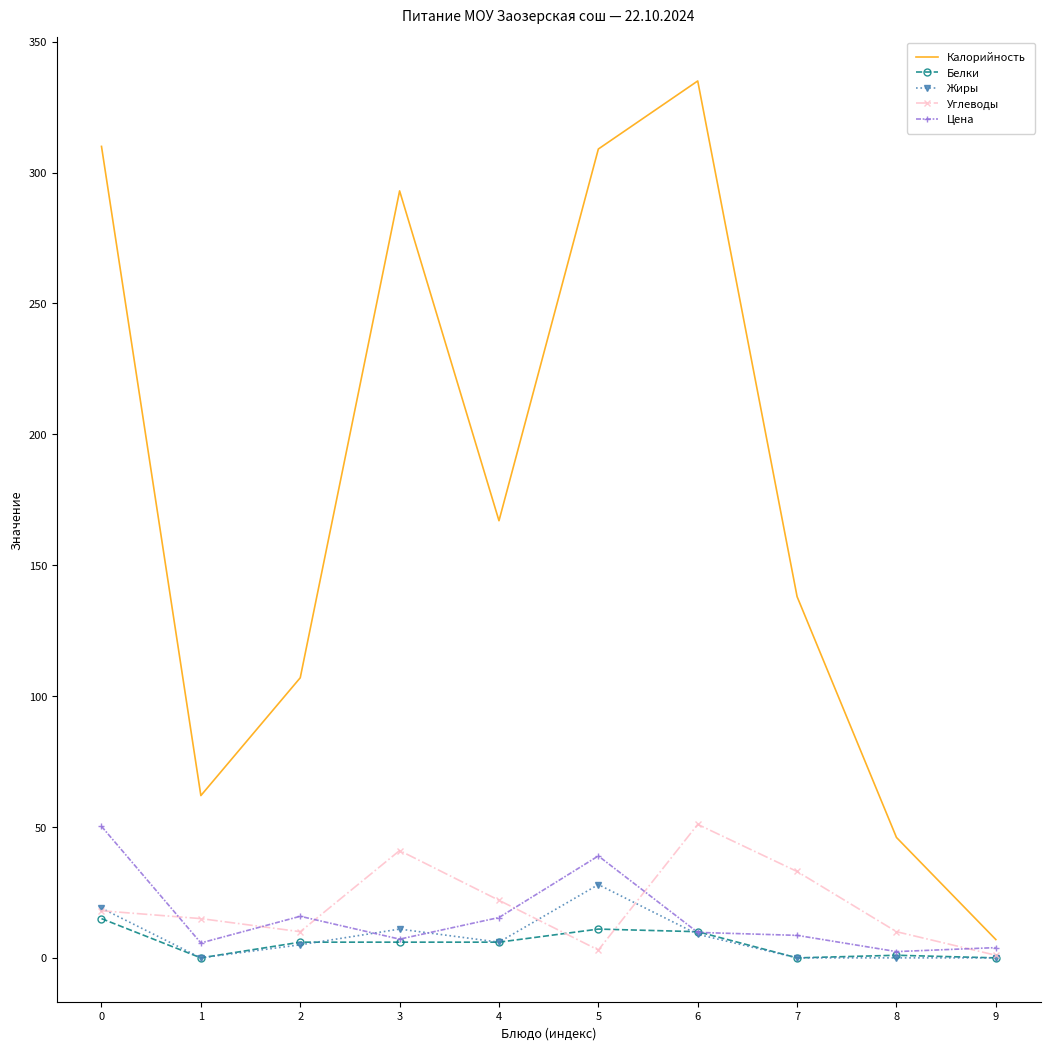

Which series changed the most between 7 and 9?

Калорийность